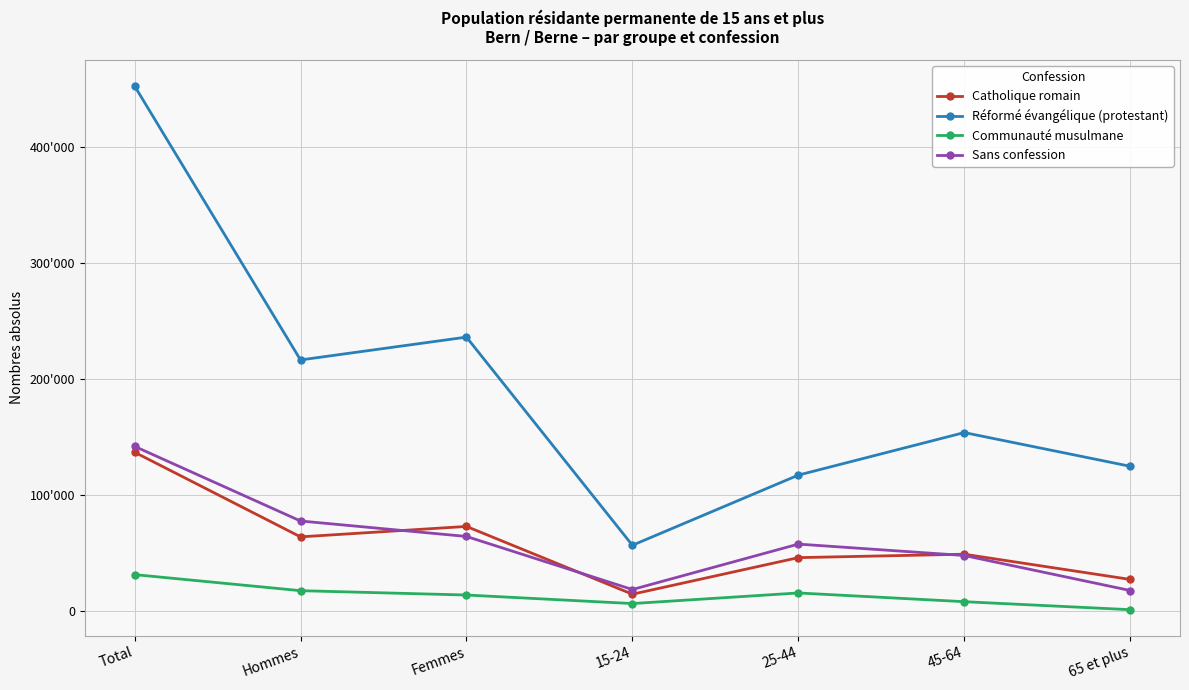

Read the Catholique romain value at Hommes, to the nearest 50.

64050